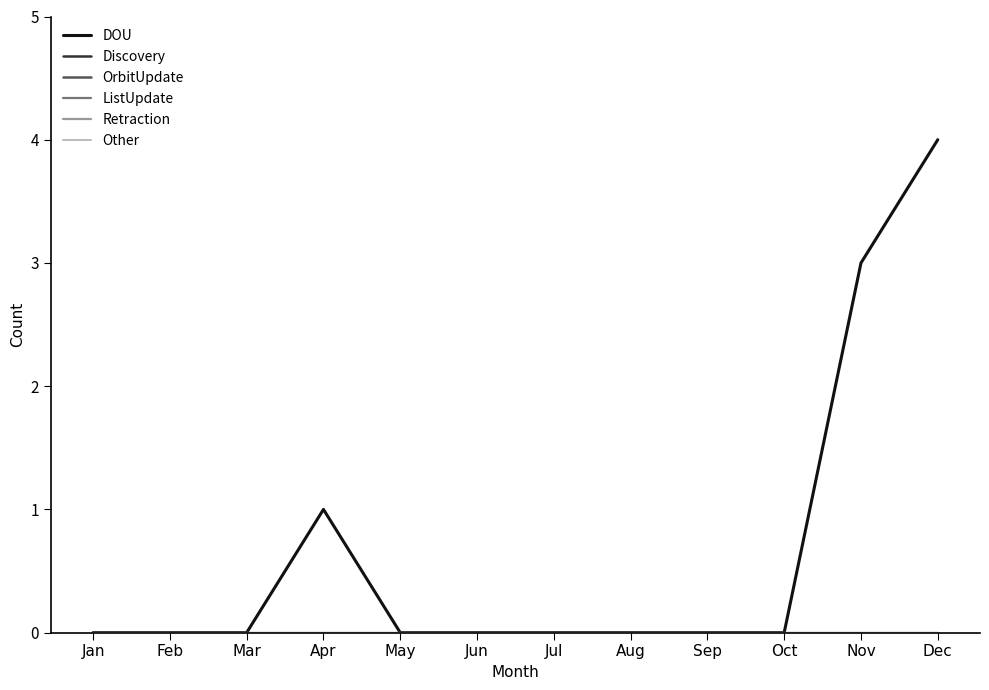

Reading left to right, list all the values displayed in this chart.

DOU: 0	0	0	1	0	0	0	0	0	0	3	4
Discovery: 0	0	0	0	0	0	0	0	0	0	0	0
OrbitUpdate: 0	0	0	0	0	0	0	0	0	0	0	0
ListUpdate: 0	0	0	0	0	0	0	0	0	0	0	0
Retraction: 0	0	0	0	0	0	0	0	0	0	0	0
Other: 0	0	0	0	0	0	0	0	0	0	0	0